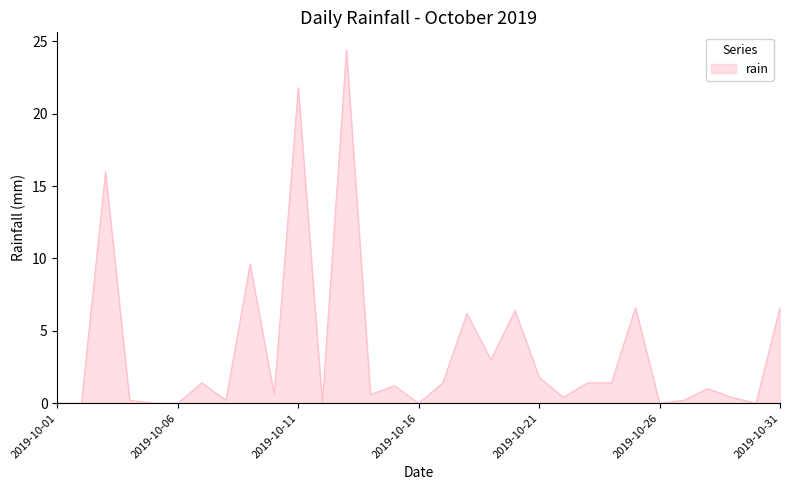

What is the difference between the maximum and minimum values?

24.4